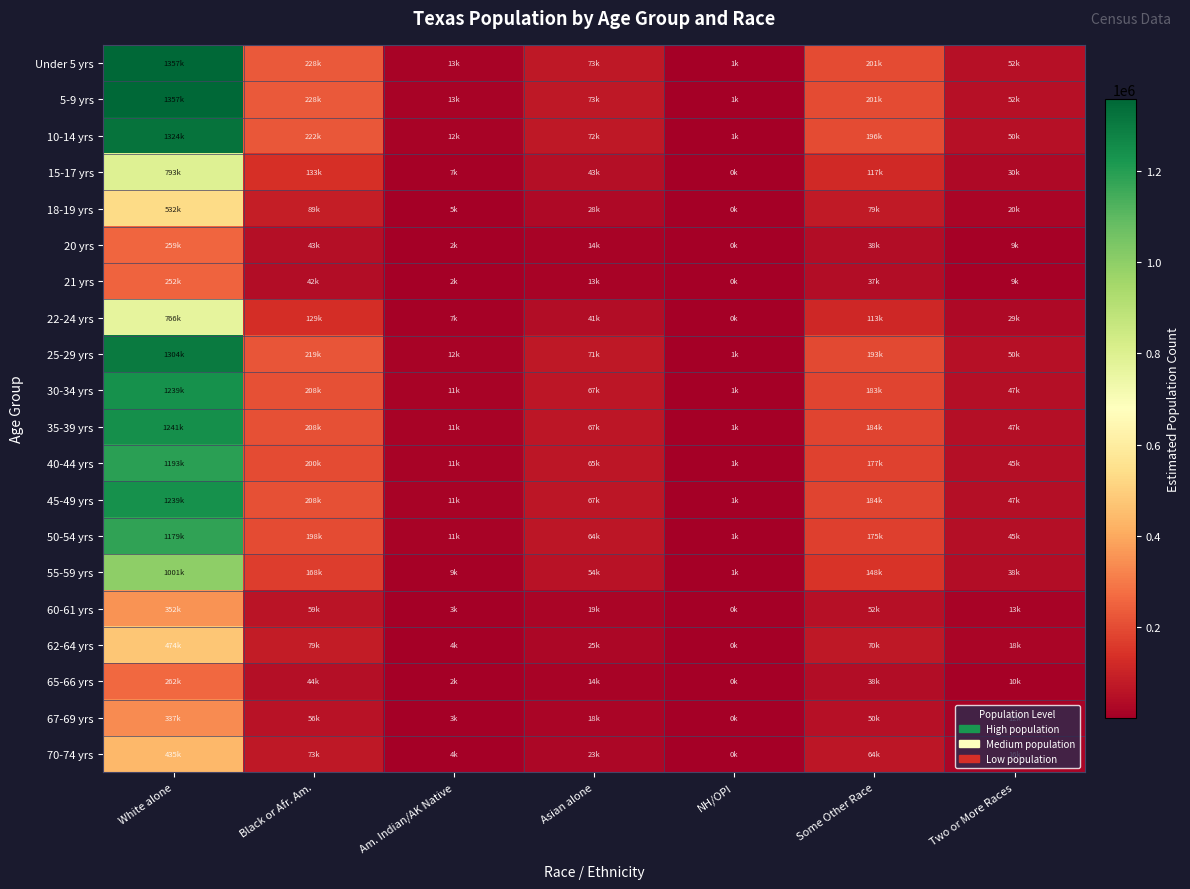

What is the smallest value displayed?

309.2